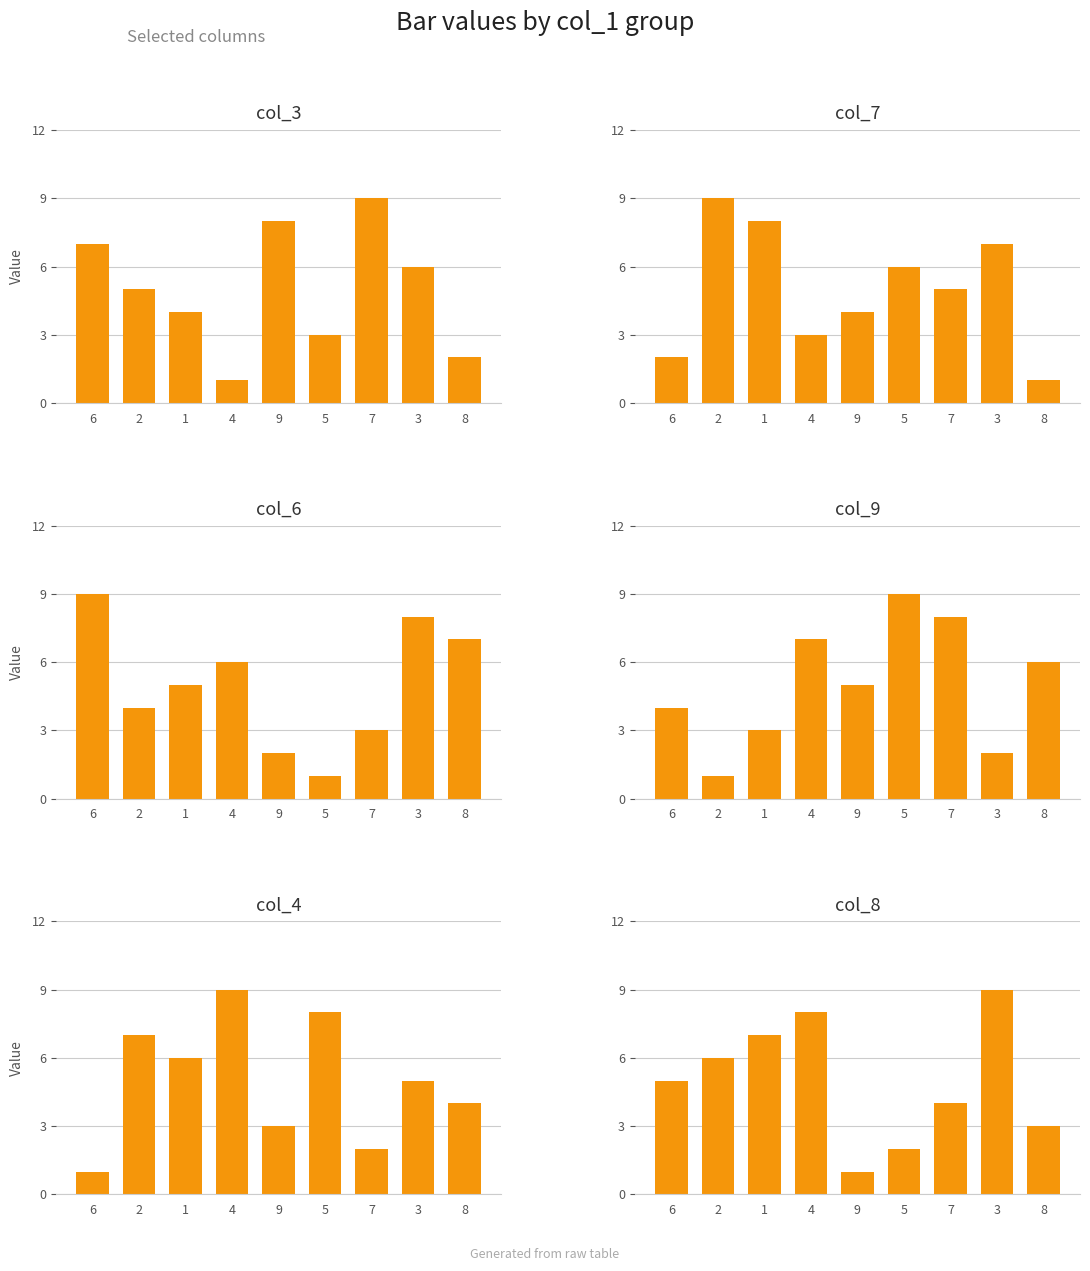

Reading left to right, extract all data points from this chart.

col_3: 6=7	2=5	1=4	4=1	9=8	5=3	7=9	3=6	8=2
col_7: 6=2	2=9	1=8	4=3	9=4	5=6	7=5	3=7	8=1
col_6: 6=9	2=4	1=5	4=6	9=2	5=1	7=3	3=8	8=7
col_9: 6=4	2=1	1=3	4=7	9=5	5=9	7=8	3=2	8=6
col_4: 6=1	2=7	1=6	4=9	9=3	5=8	7=2	3=5	8=4
col_8: 6=5	2=6	1=7	4=8	9=1	5=2	7=4	3=9	8=3